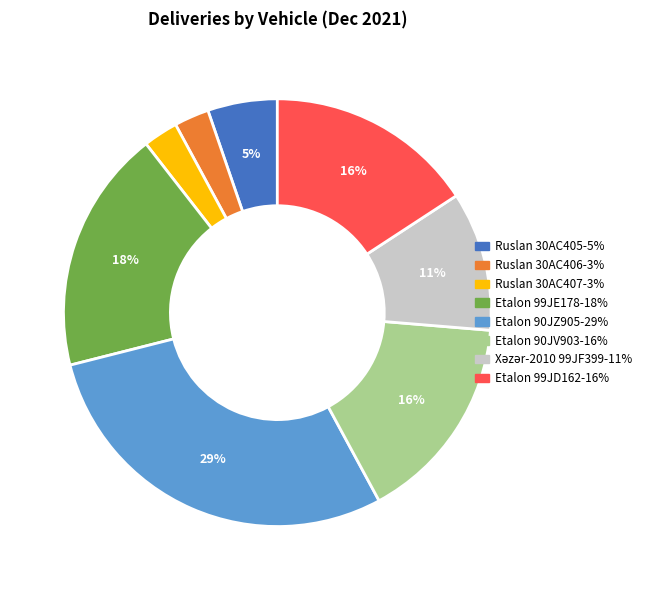

Do Etalon 90JZ905 and Ruslan 30AC407 together represent more than half of the pie?

No